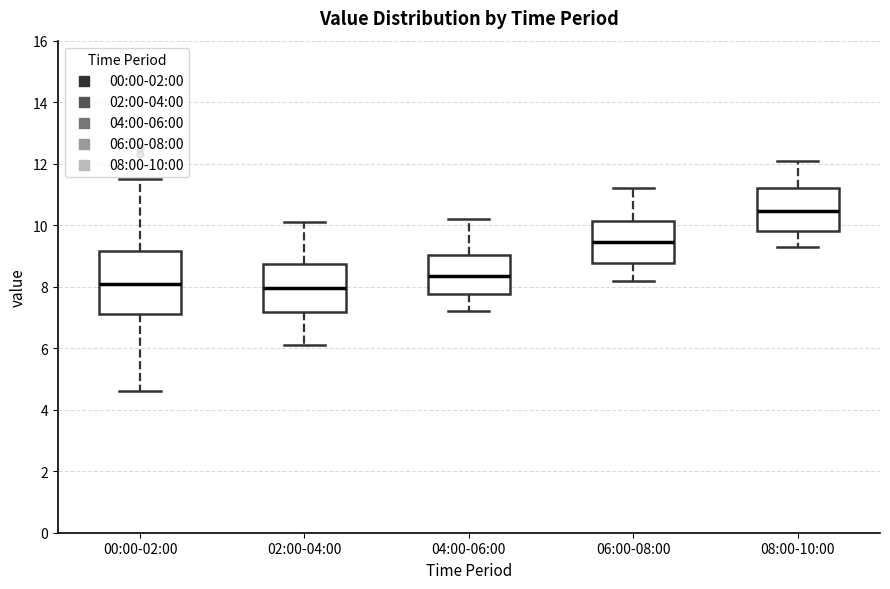

Which box is the tallest, from its lower edge to its upper edge?

00:00-02:00